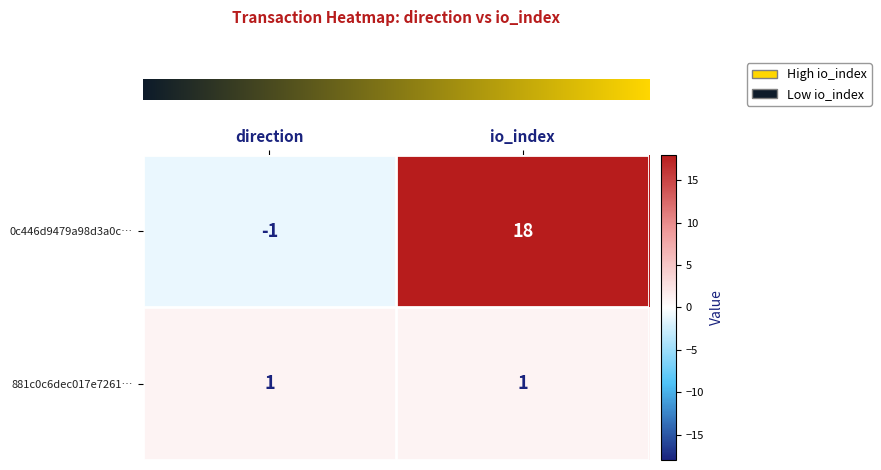

Which label corresponds to the smallest value in the chart?

direction